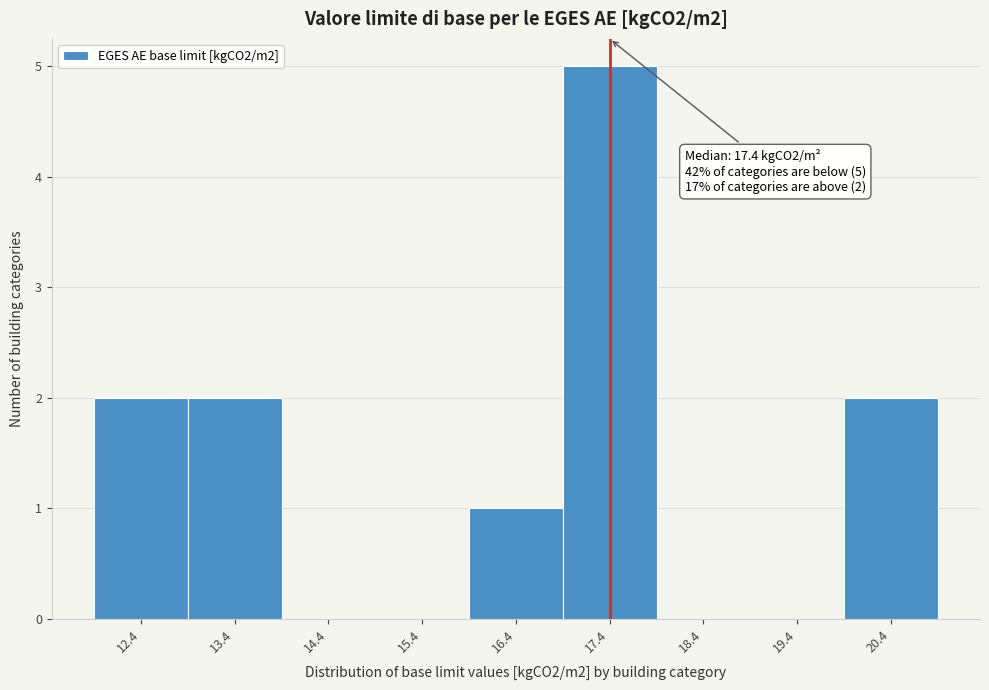

Over which range of the x-axis is the bar tallest?

16.9 to 17.9